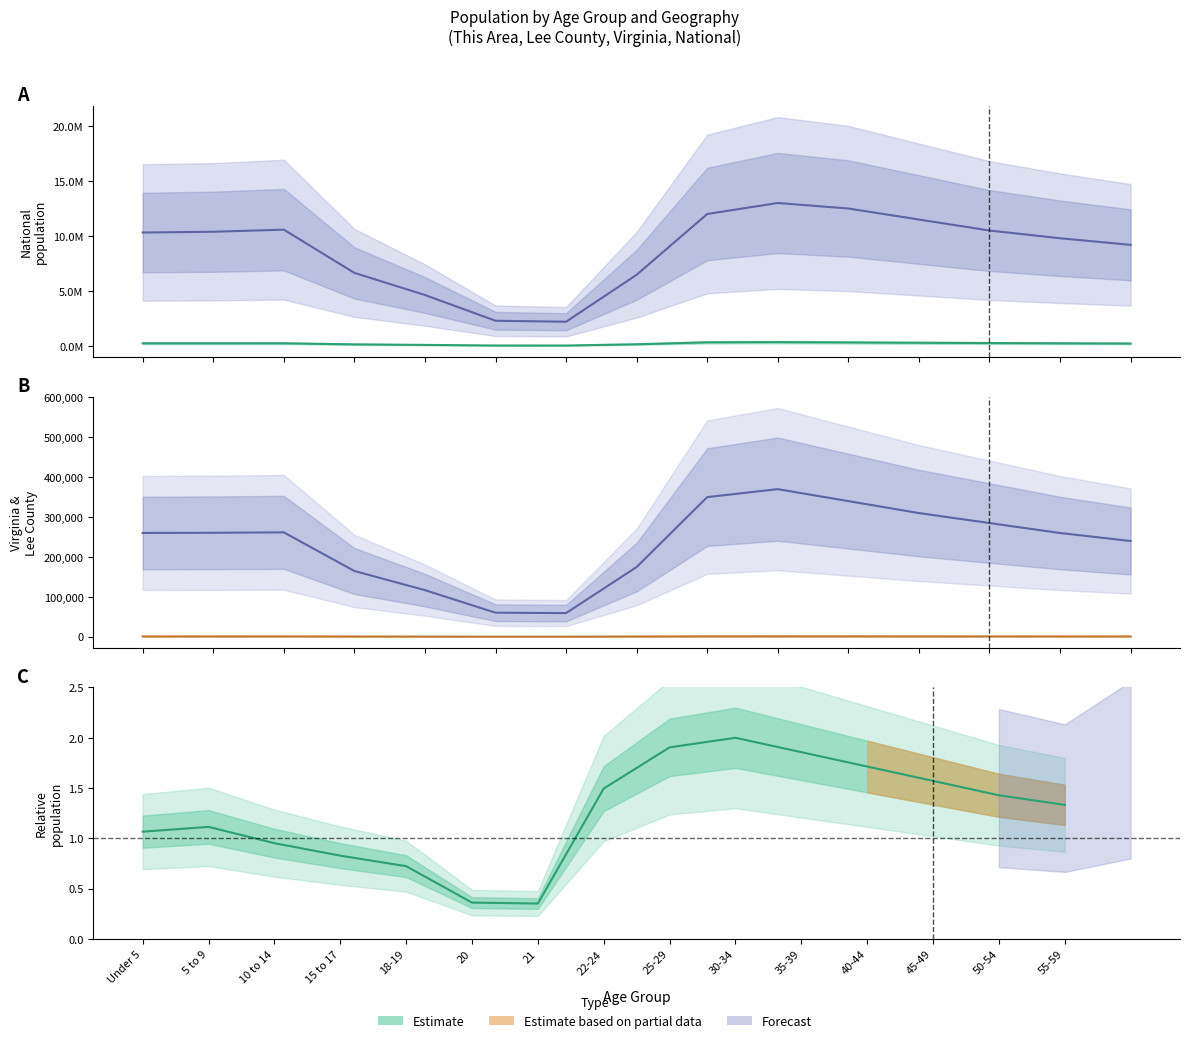

Between 15 to 17 and 50-54, which series saw the biggest shift?

National